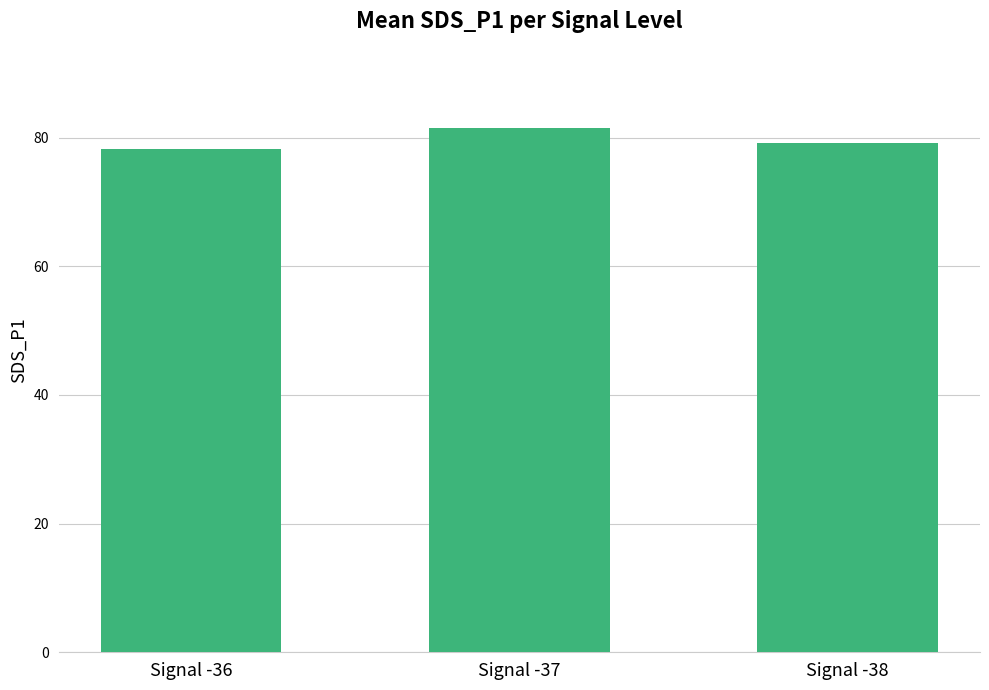

The value at Signal -36 is 78.3. True or false?

True